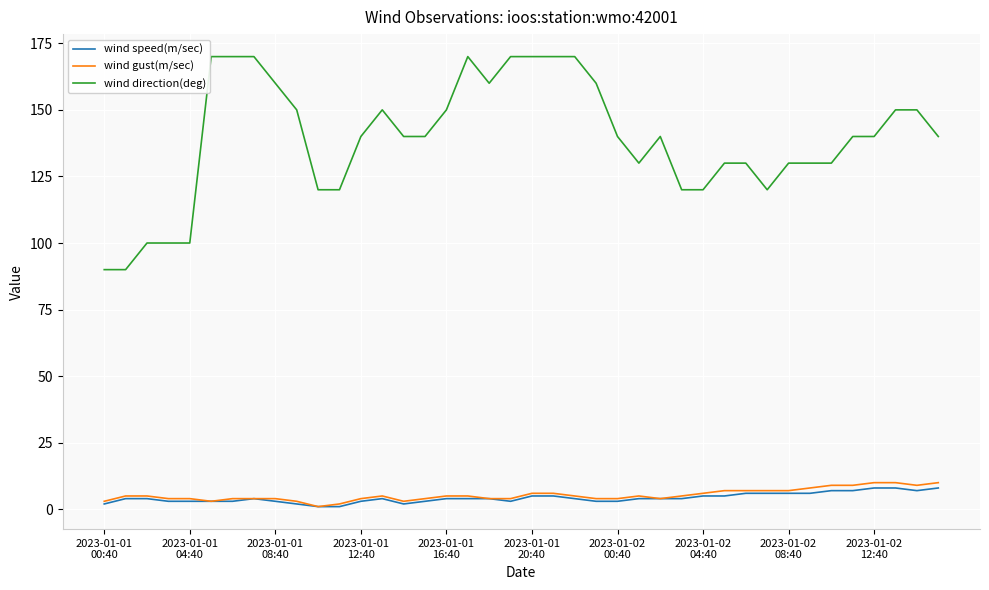

What is the highest value of the wind gust(m/sec) series?

10